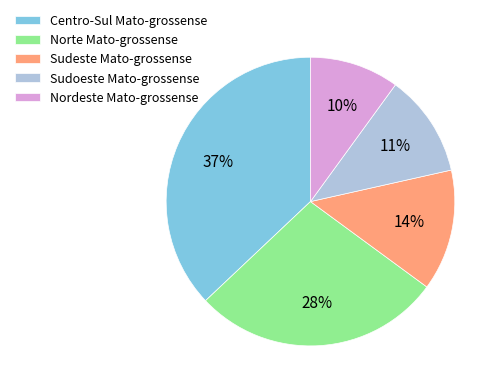

Which category has the biggest portion of the pie?

Centro-Sul Mato-grossense